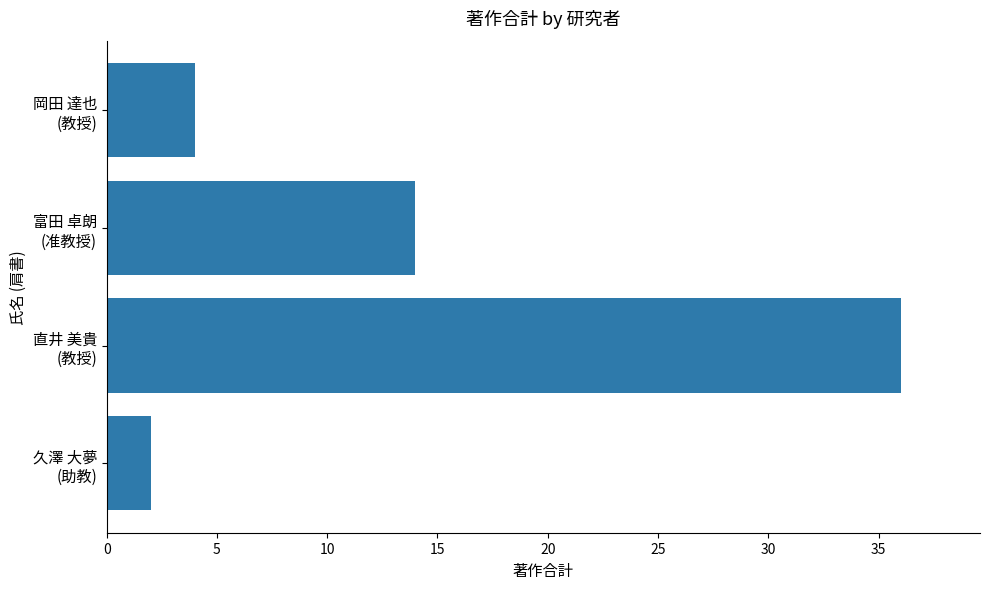

Does the chart contain stacked bars?

No